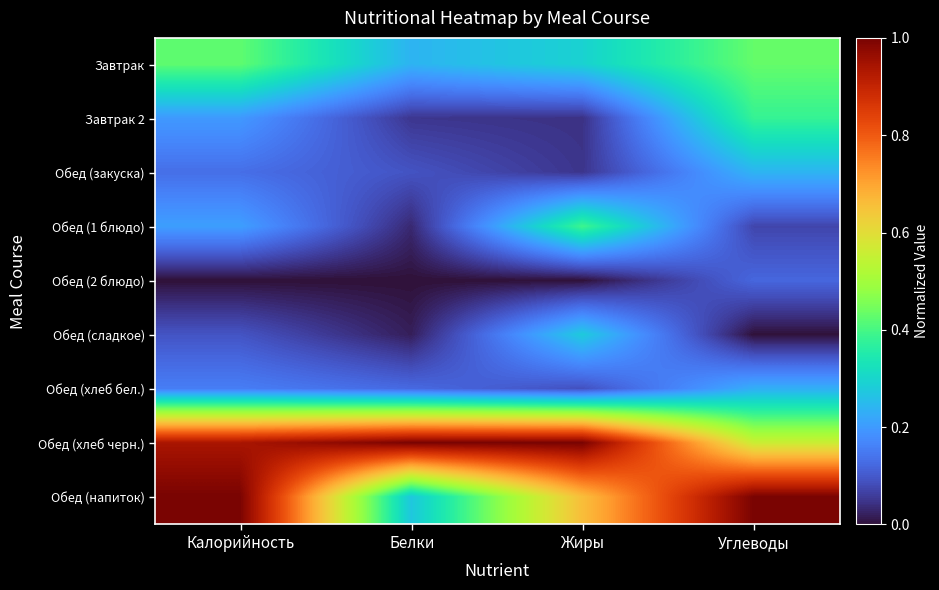

At which category does the chart reach its peak across all series?

Белки